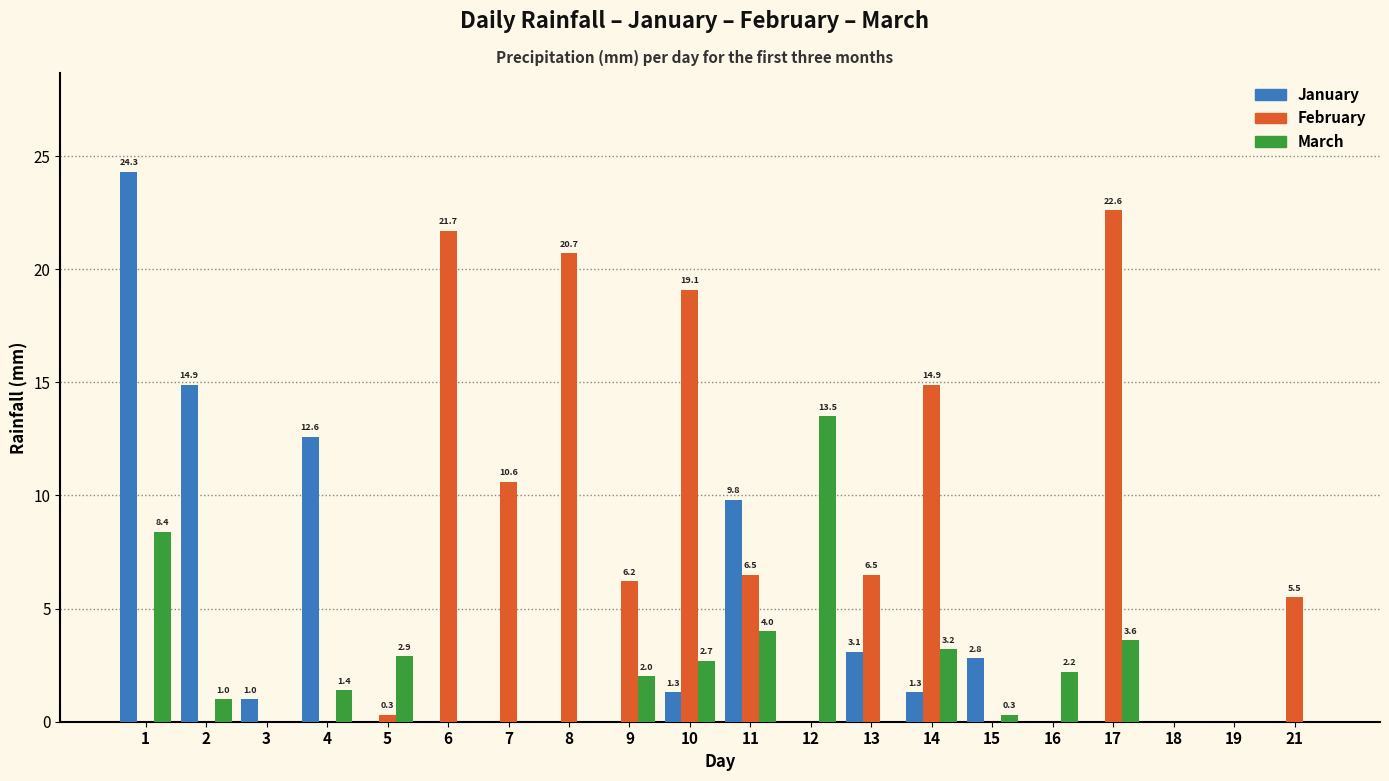

What is the difference between the January values at 17 and 3?

1.0